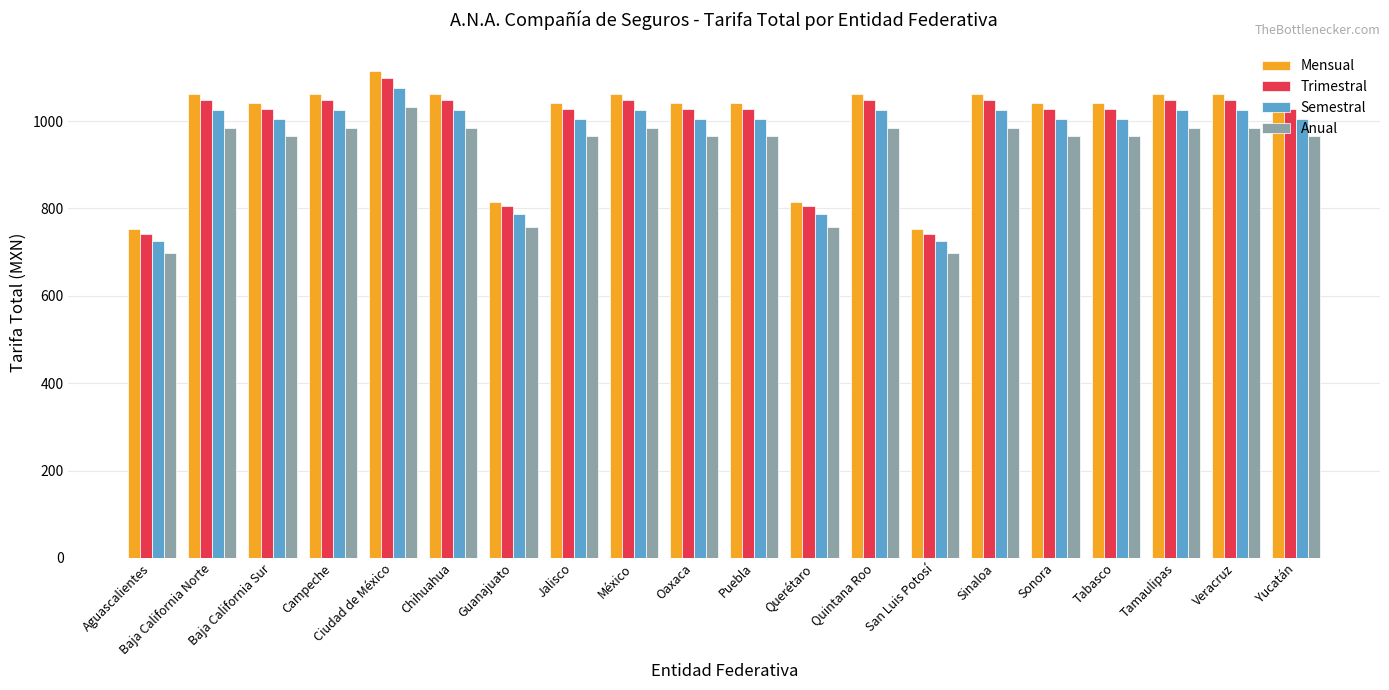

Count the number of data series in this chart.

4